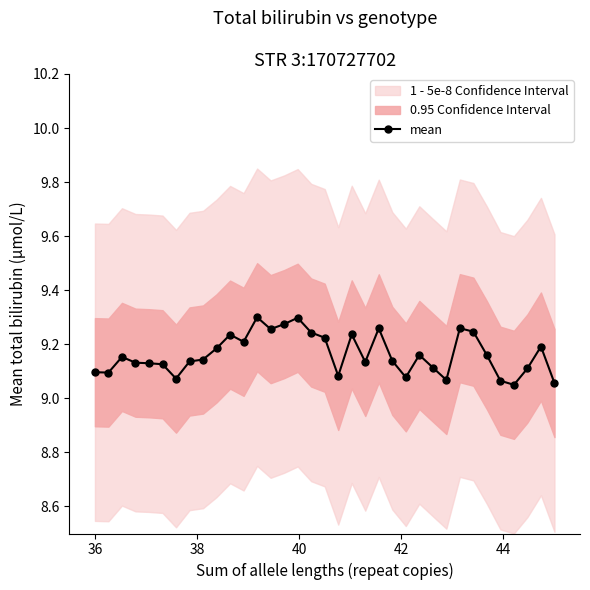

True or false: mean has more than 1 points higher than both neighbors.

True